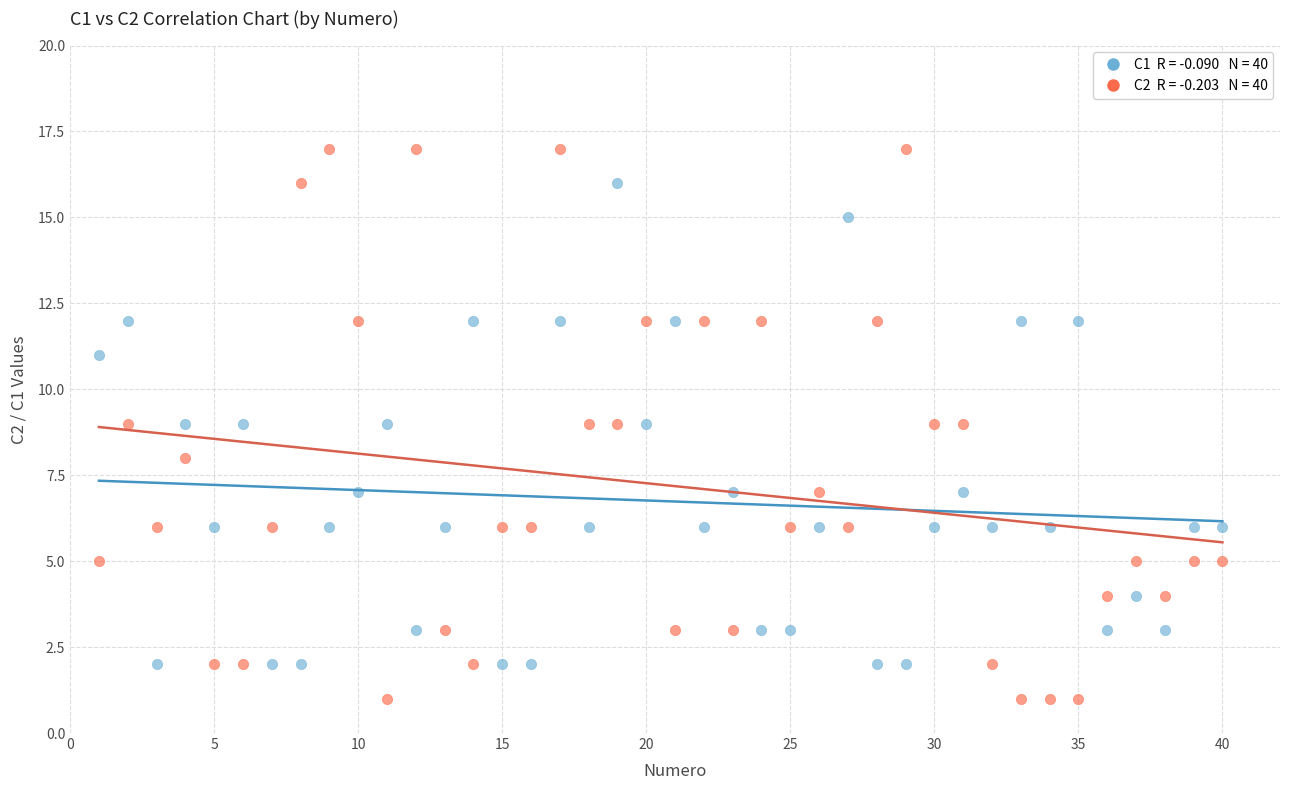

Across all data points, what is the range of X values (max minus min)?

39